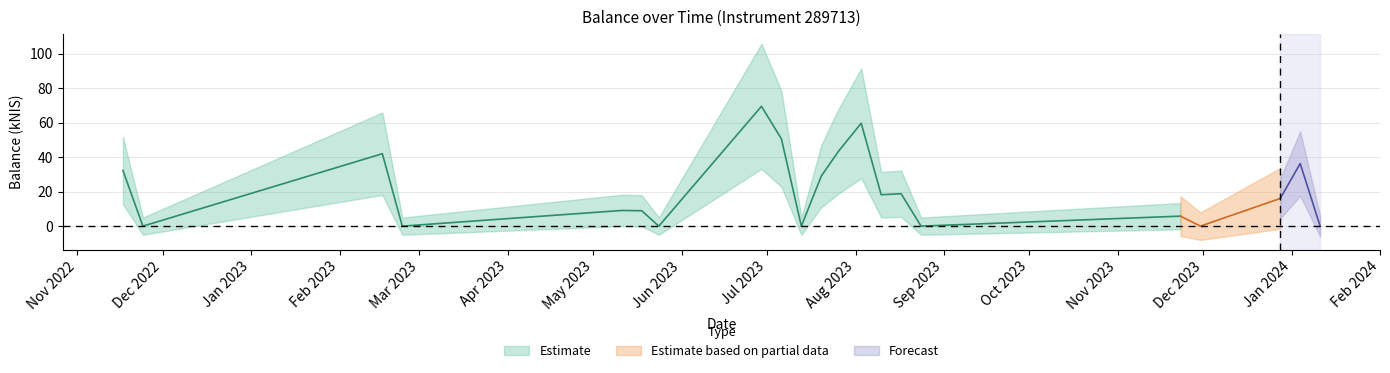

What is the difference between the maximum and minimum values?

69.4